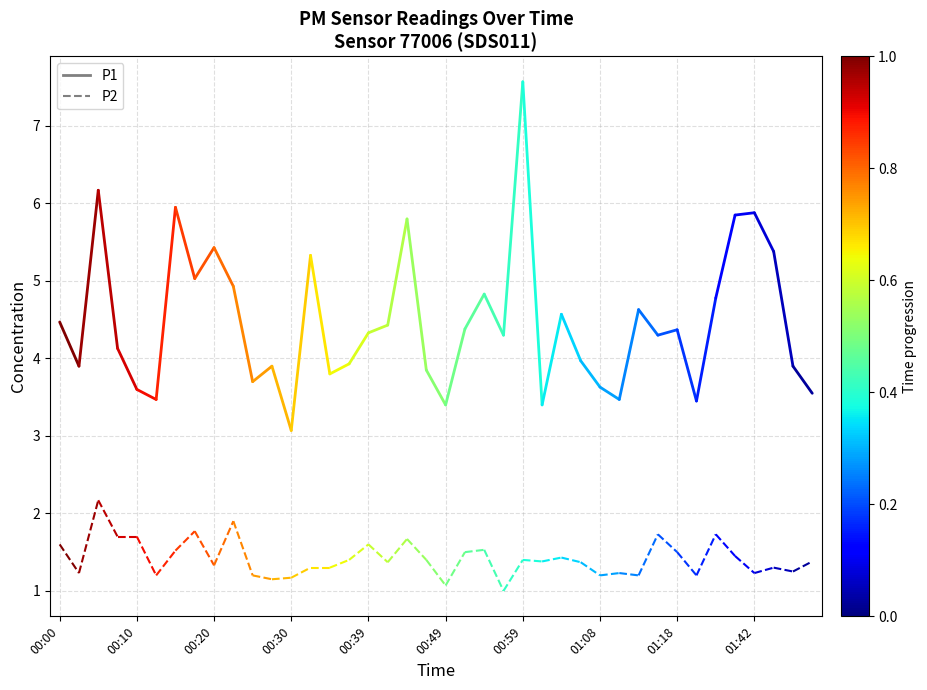

Between 00:00 and 00:10, which is larger?

00:00